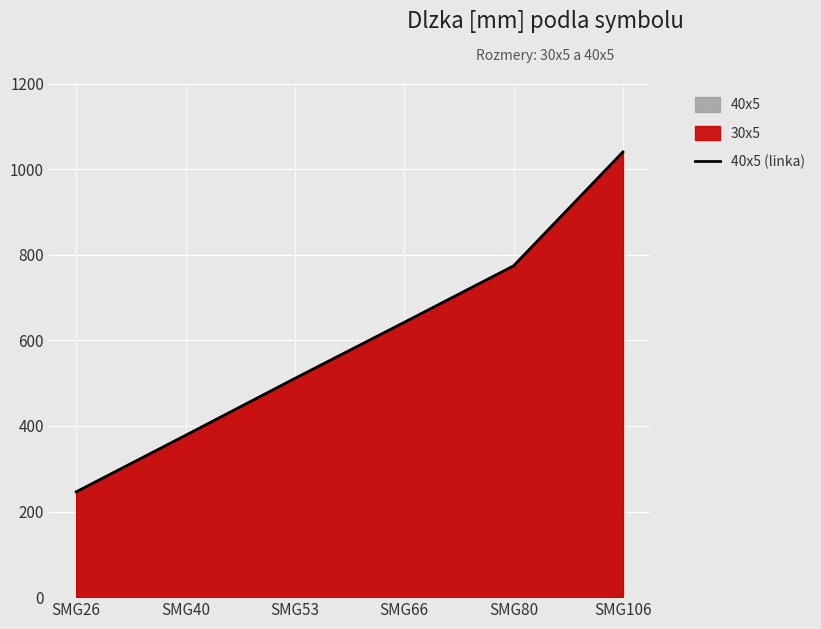

At which label does the data first exceed 642?

SMG80